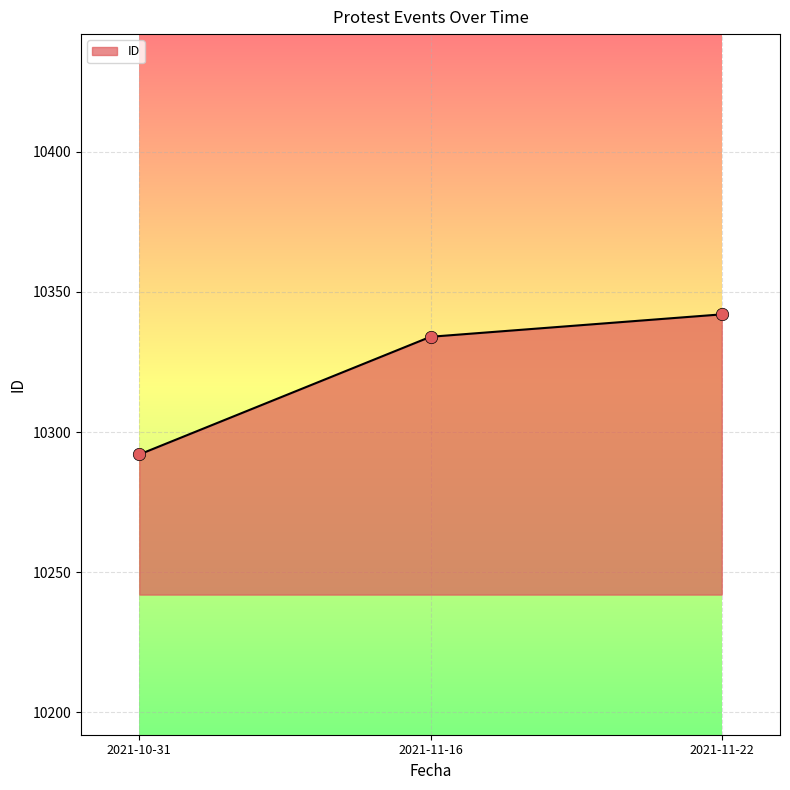

What is the change in value from 2021-11-16 to 2021-11-22?

+8